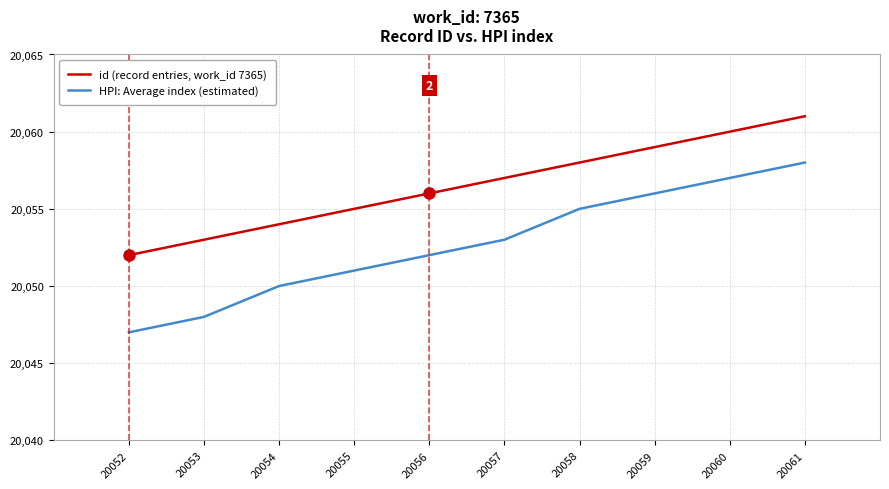

Reading left to right, transcribe all the data shown in this chart.

id (record entries, work_id 7365): 20052=20052	20053=20053	20054=20054	20055=20055	20056=20056	20057=20057	20058=20058	20059=20059	20060=20060	20061=20061
HPI: Average index (estimated): 20052=20047	20053=20048	20054=20050	20055=20051	20056=20052	20057=20053	20058=20055	20059=20056	20060=20057	20061=20058